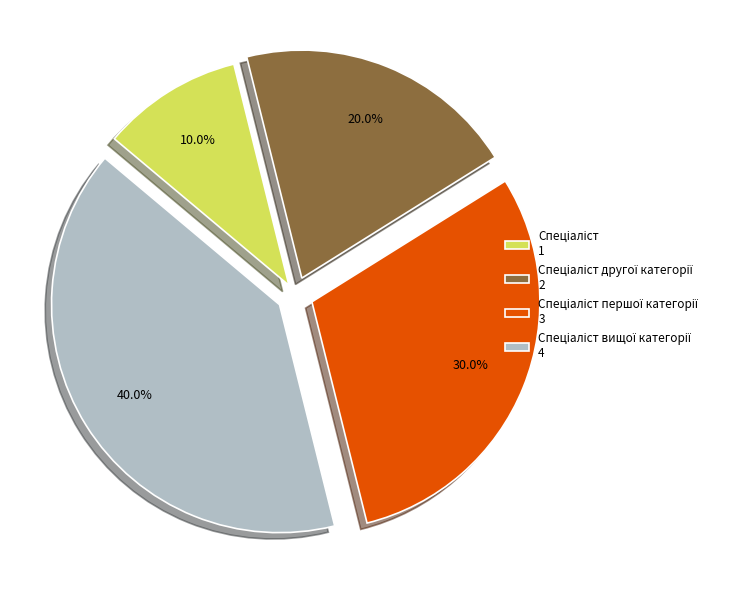

Does any single category account for the majority?

No